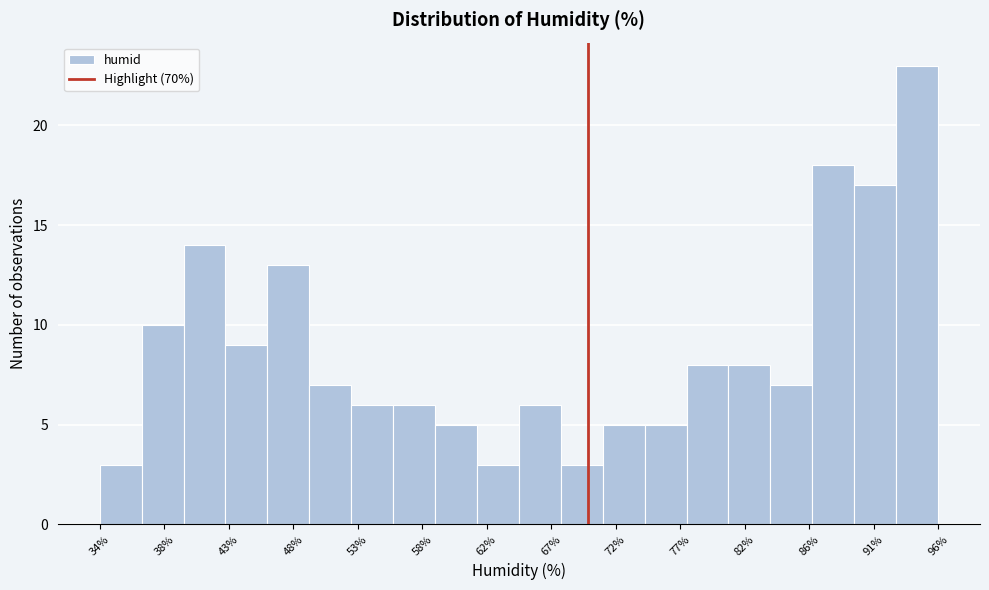

Reading left to right, list every bar in this chart as the range it spans on the x-axis followed by its height. Neither the bar edges nor the heights are printed on the chart, so give them approximately, as read against the axes.

33.5 to 37.0: 3
37.0 to 40.0: 10
40.0 to 43.0: 14
43.0 to 46.0: 9
46.0 to 49.5: 13
49.5 to 52.5: 7
52.5 to 55.5: 6
55.5 to 58.5: 6
58.5 to 61.5: 5
61.5 to 65.0: 3
65.0 to 68.0: 6
68.0 to 71.0: 3
71.0 to 74.0: 5
74.0 to 77.5: 5
77.5 to 80.5: 8
80.5 to 83.5: 8
83.5 to 86.5: 7
86.5 to 90.0: 18
90.0 to 93.0: 17
93.0 to 96.0: 23